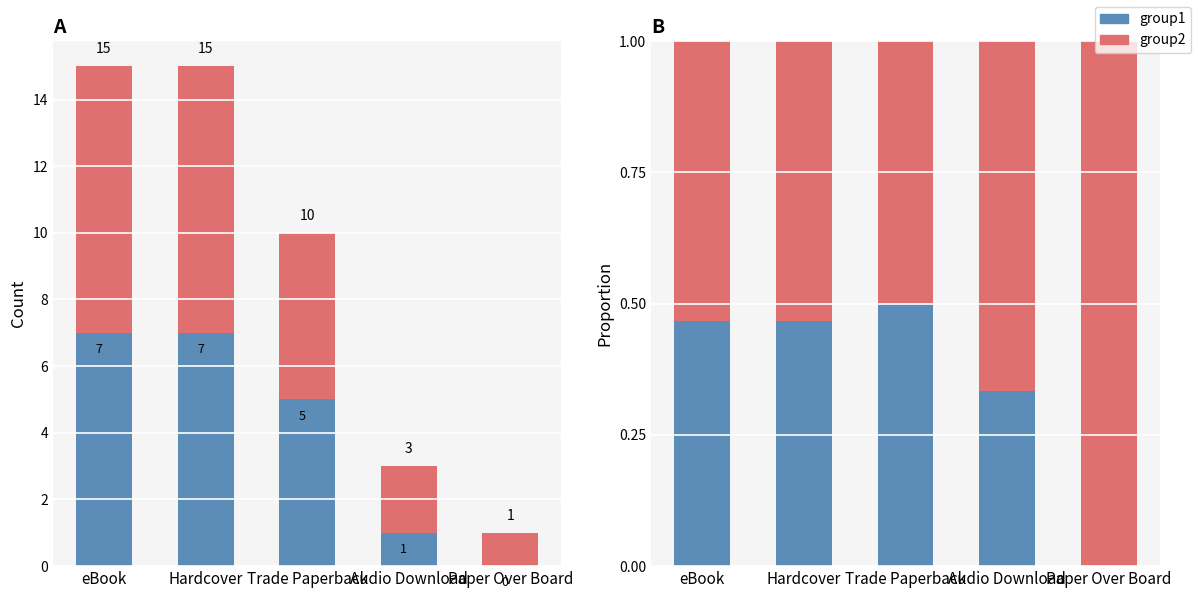

What is the label of the 1st bar from the right?

Paper Over Board